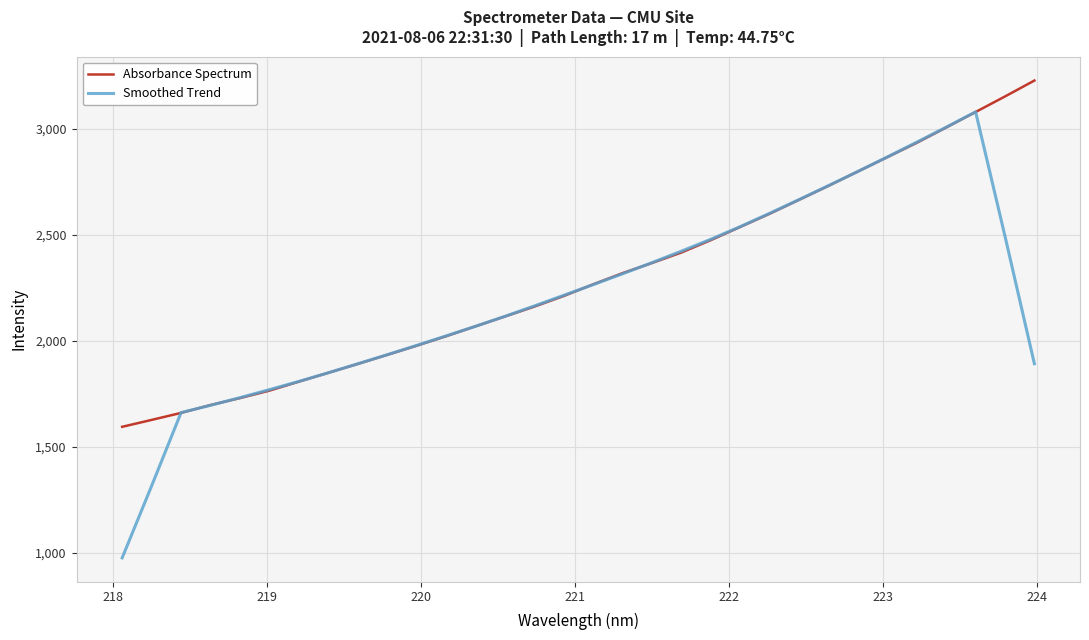

What is the minimum value shown in the chart?

976.1